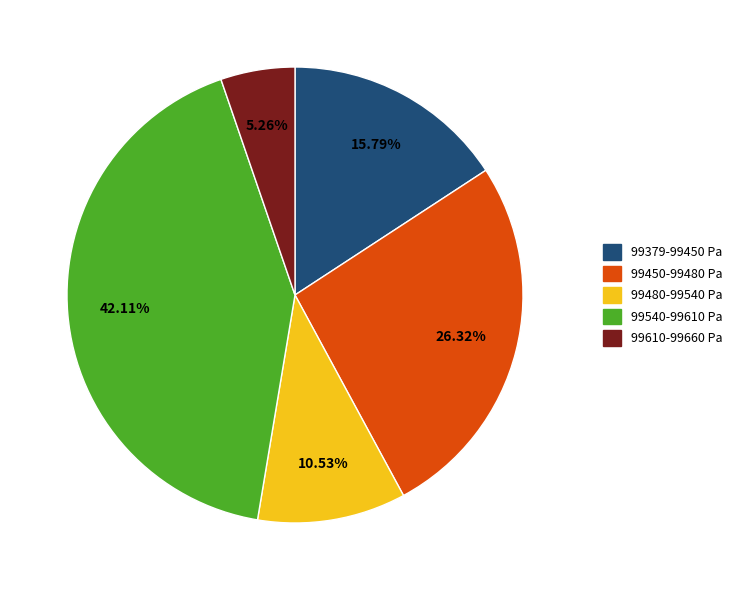

Which slice is the smallest?

99610-99660 Pa